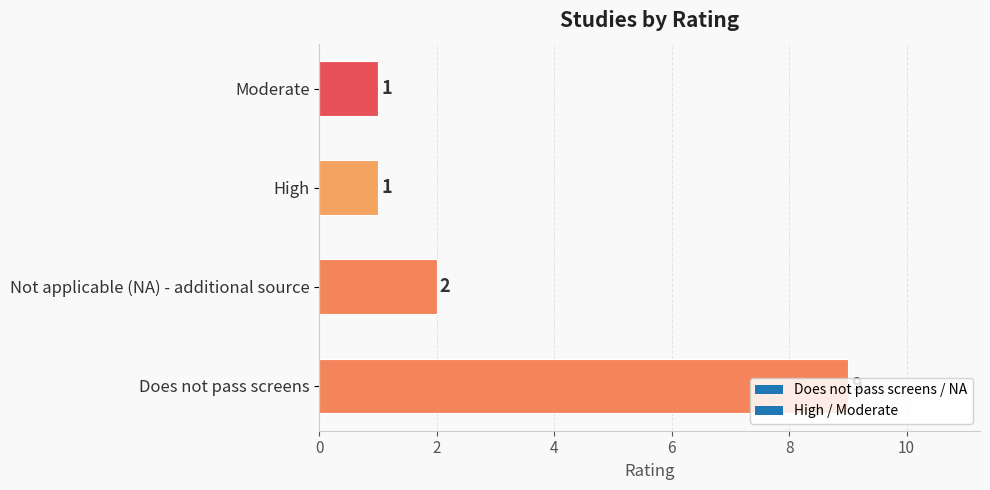

Count the values in the range 1 to 9.

4